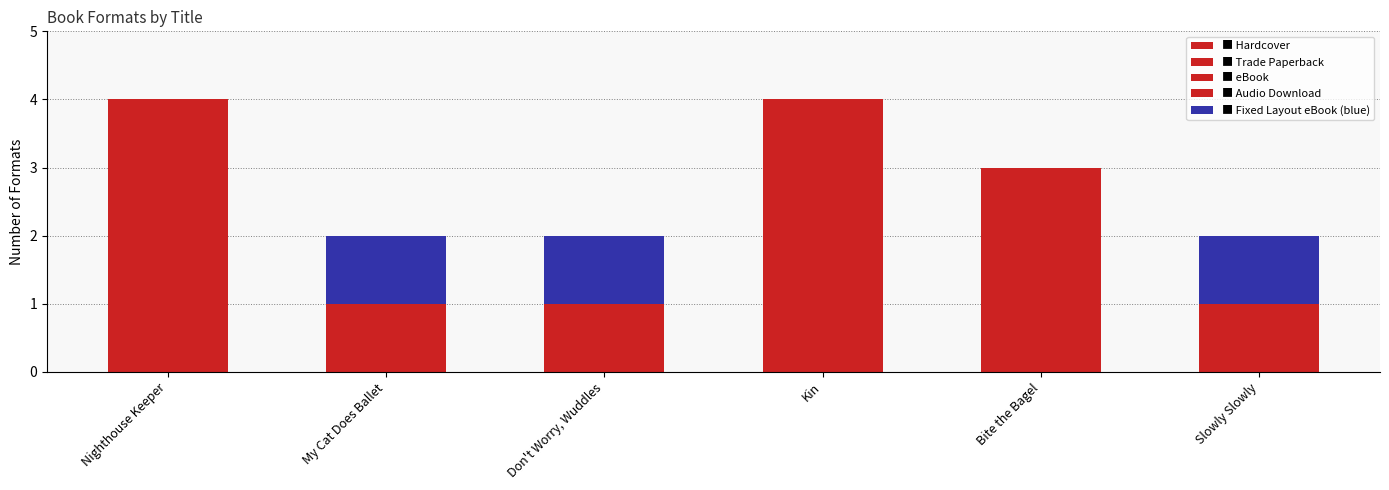

How many categories are shown in the chart?

6